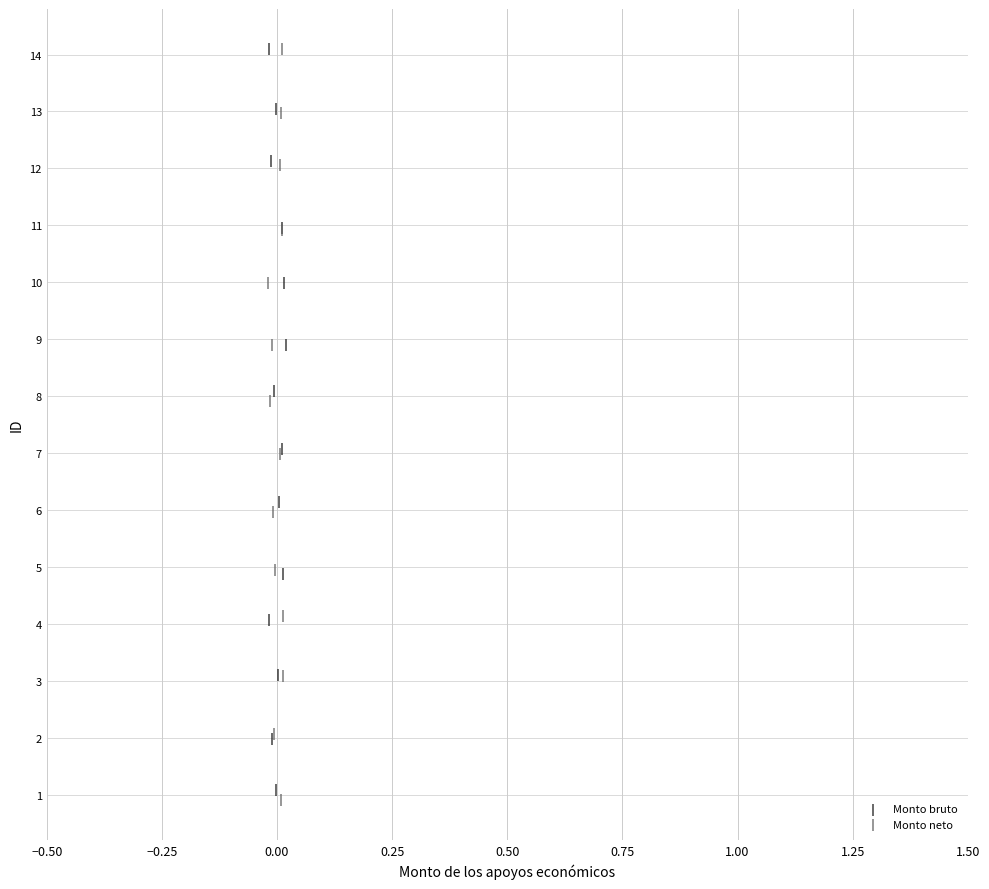

What are all the series names shown in the legend?

Monto bruto, Monto neto